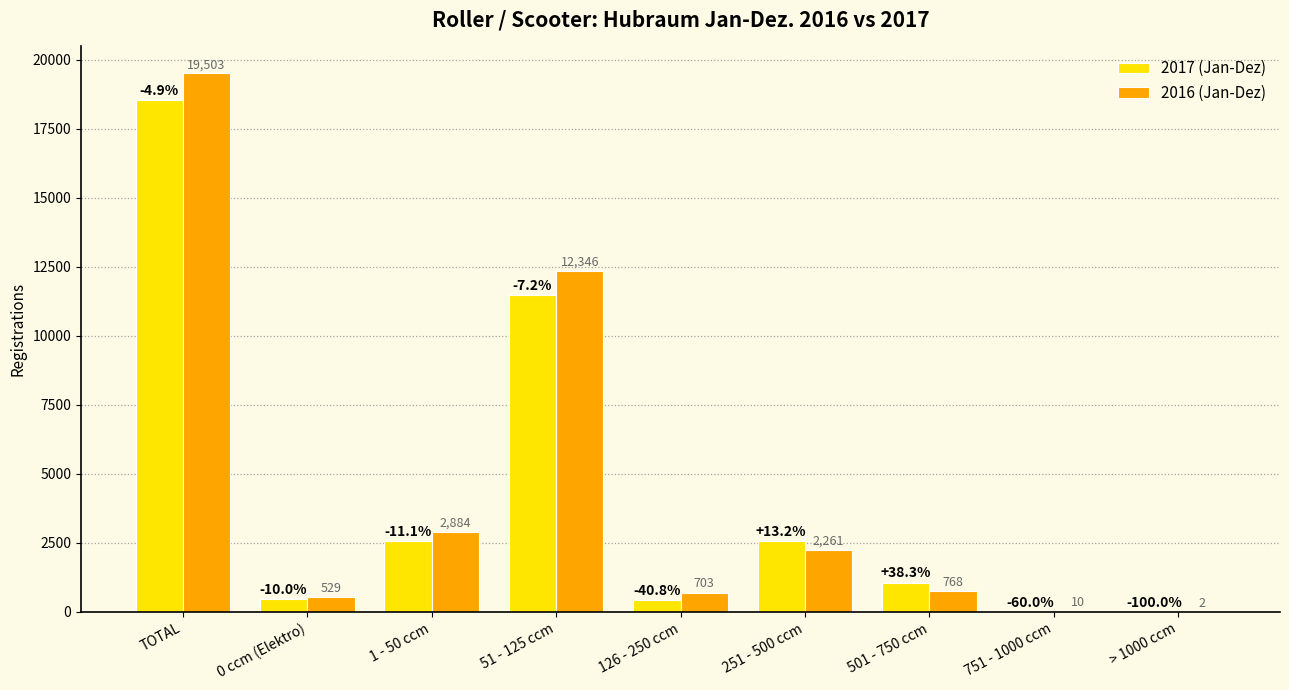

The value of 2016 (Jan-Dez) at 0 ccm (Elektro) is 529. True or false?

True